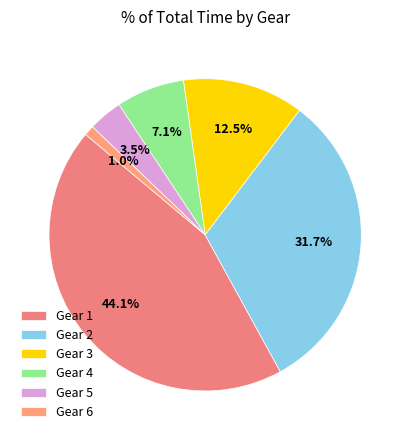

Count the number of slices in the pie.

6